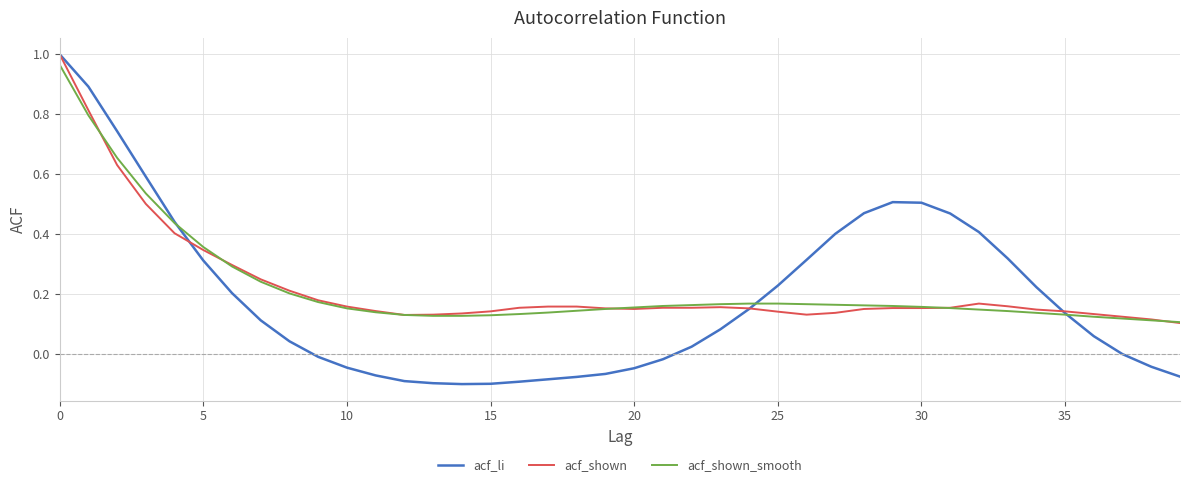

How many lines are shown in the chart?

3